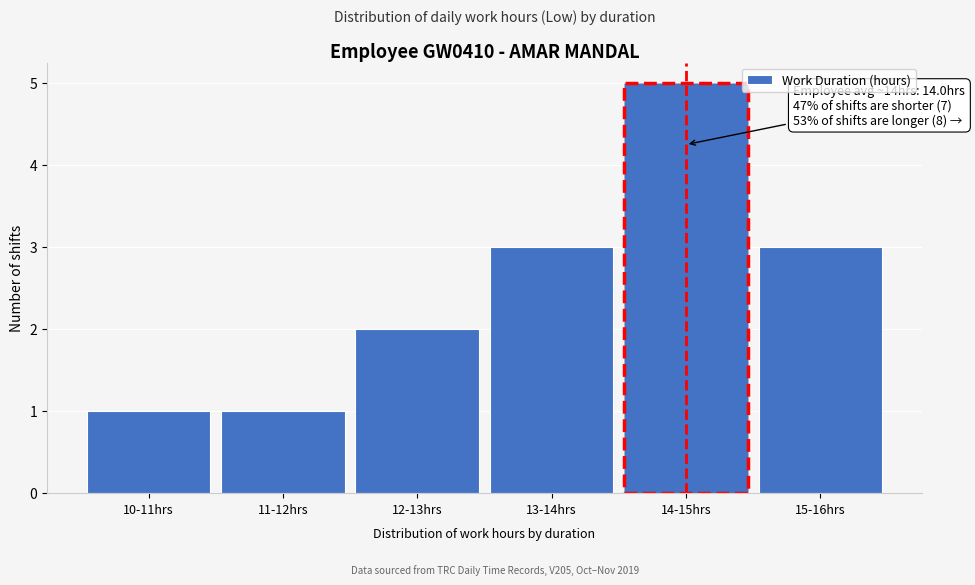

Reading left to right, what are all the values shown in this chart?

1	1	2	3	5	3